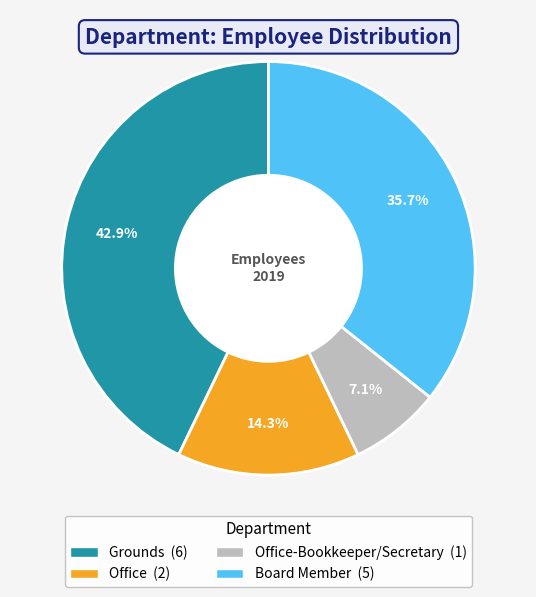

Does any single category account for the majority?

No